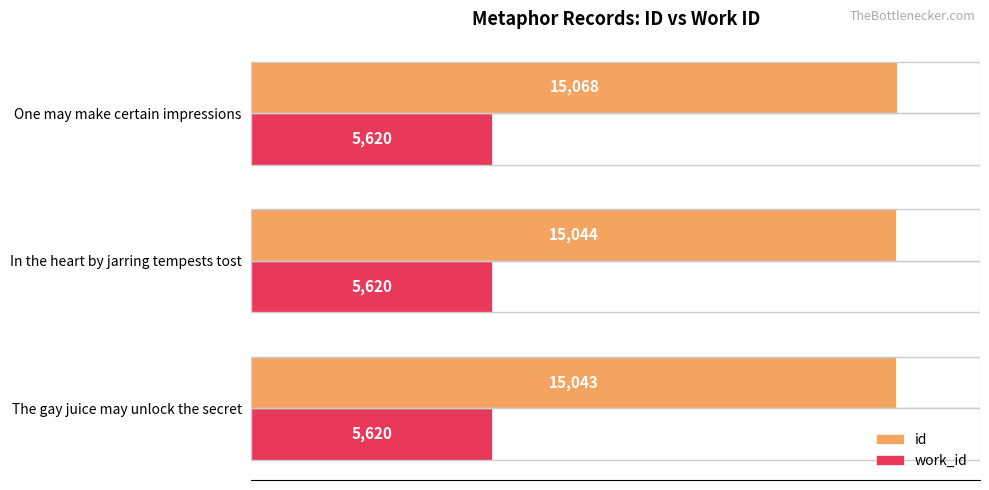

What is the difference between the maximum and minimum values in the id series?

25